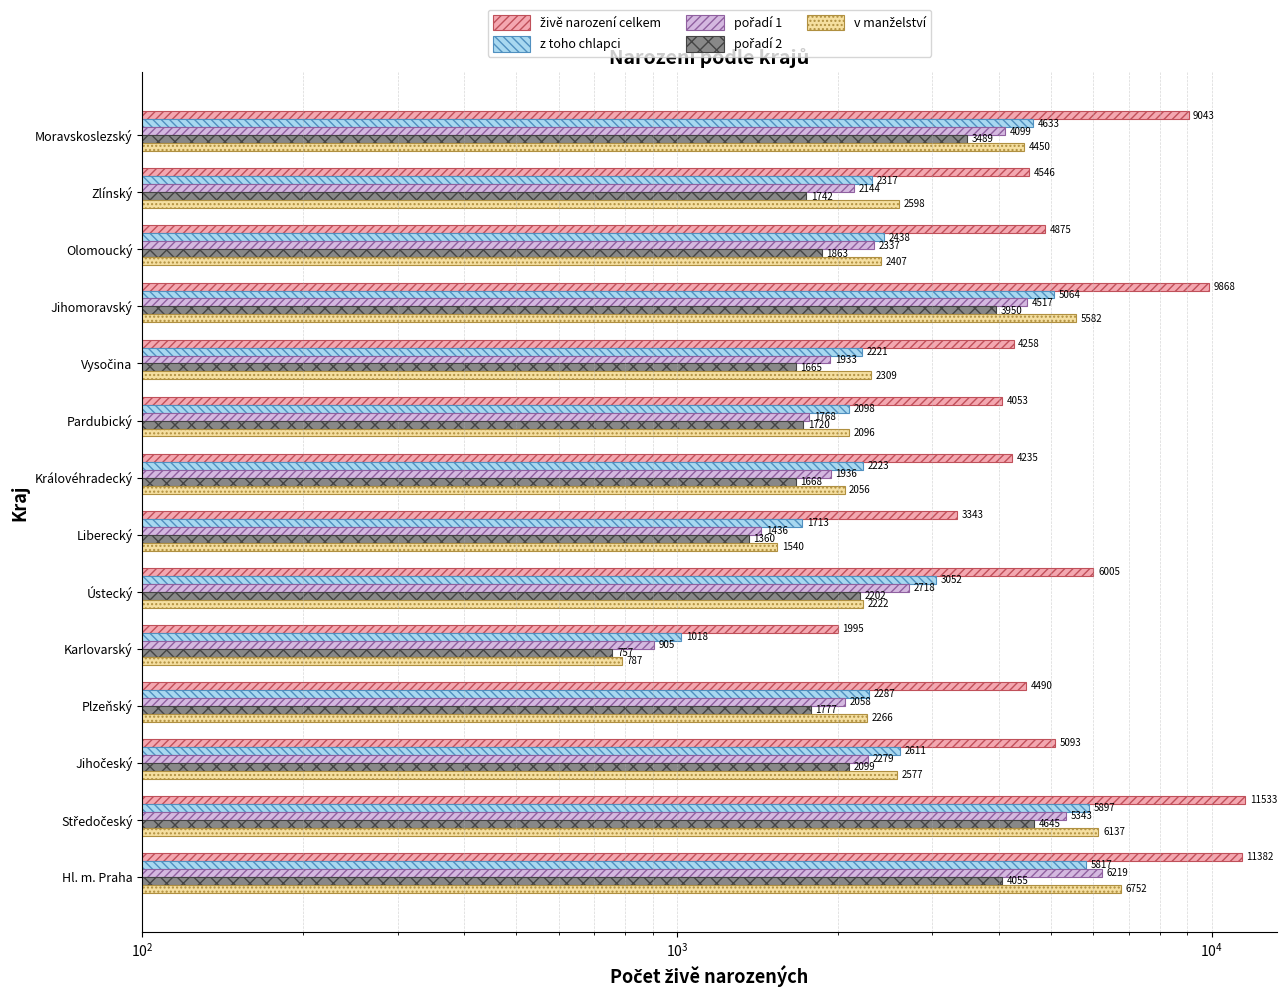

True or false: z toho chlapci has a value of 2317 at Zlínský.

True